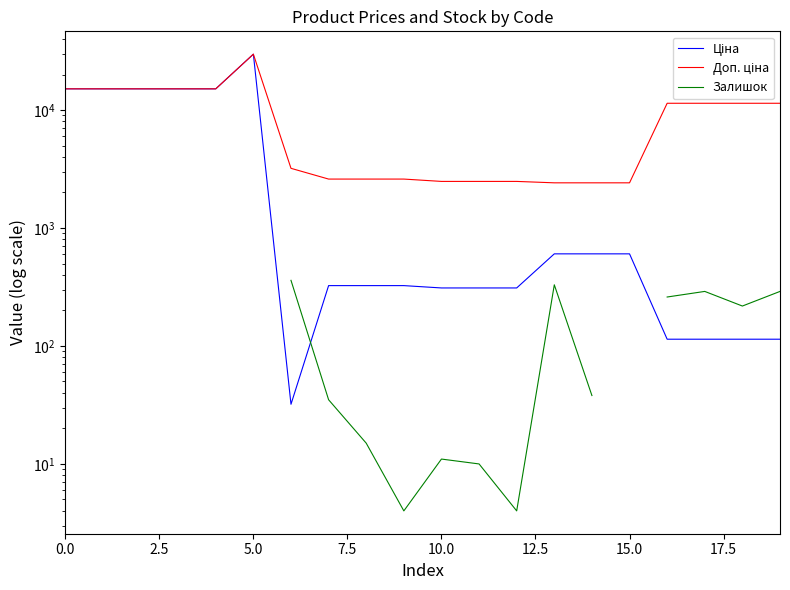

At which category does the chart reach its minimum across all series?

9